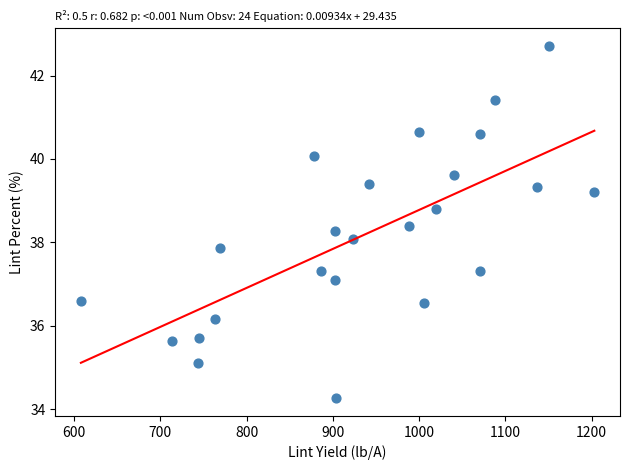

What is the range of Y values (max minus min)?

8.4